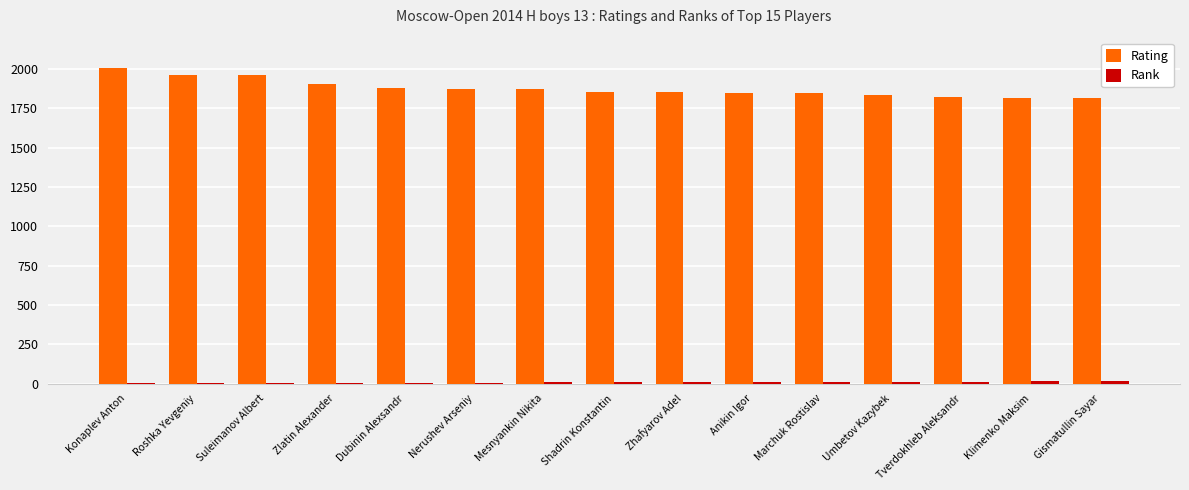

What is the sum of all Rating values?

28155